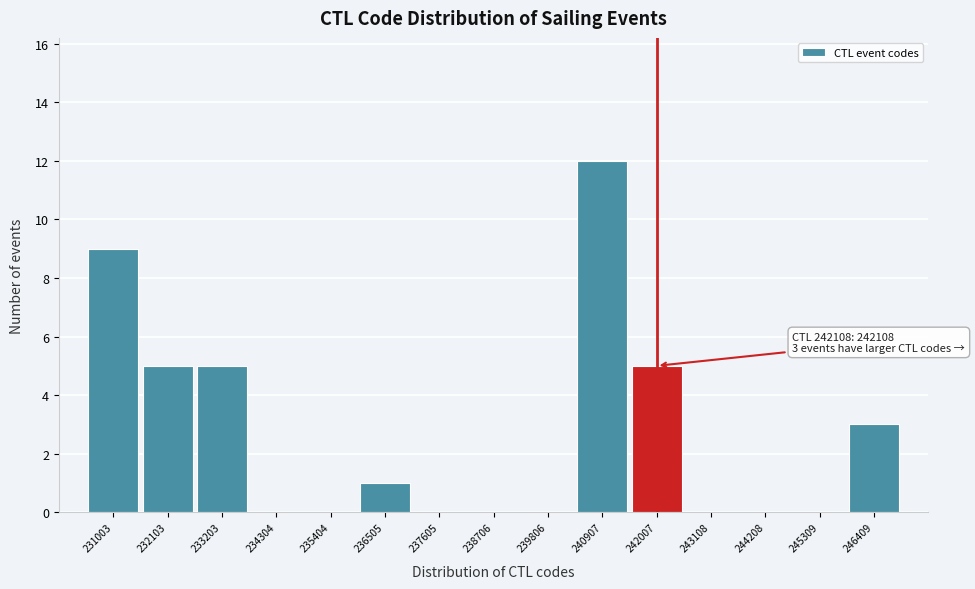

Reading left to right, extract all data points from this chart.

231003=9	232103=5	233203=5	234304=0	235404=0	236505=1	237605=0	238706=0	239806=0	240907=12	242007=5	243108=0	244208=0	245309=0	246409=3